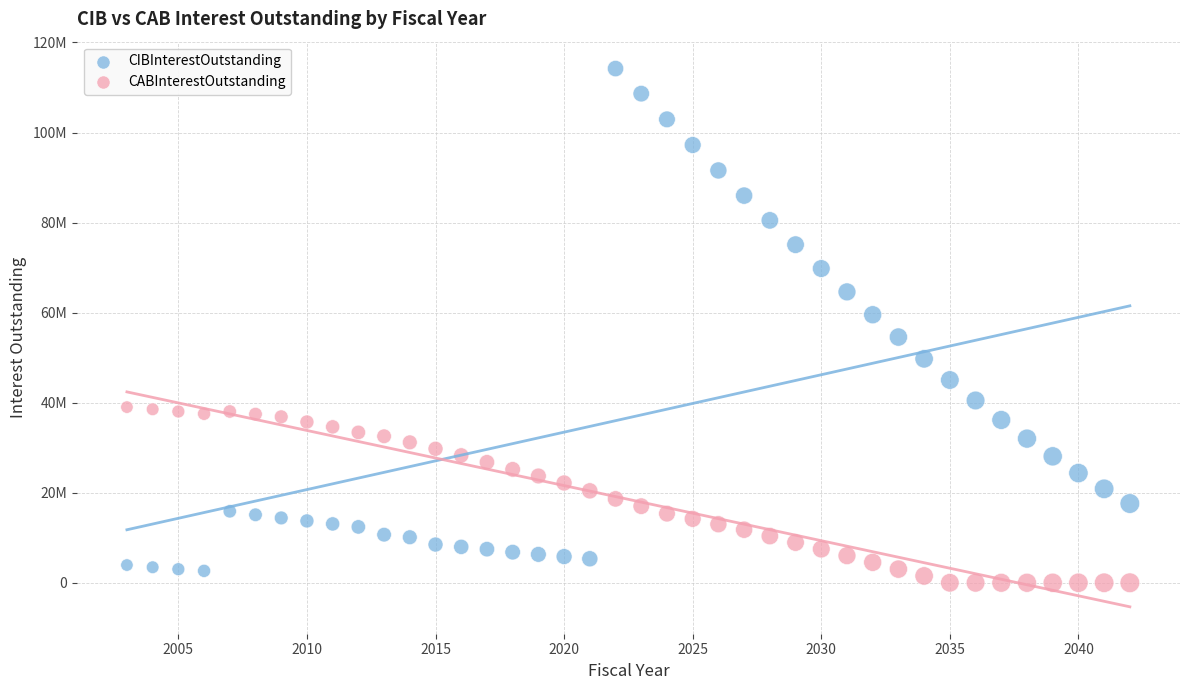

What are all the series names shown in the legend?

CIBInterestOutstanding, CABInterestOutstanding